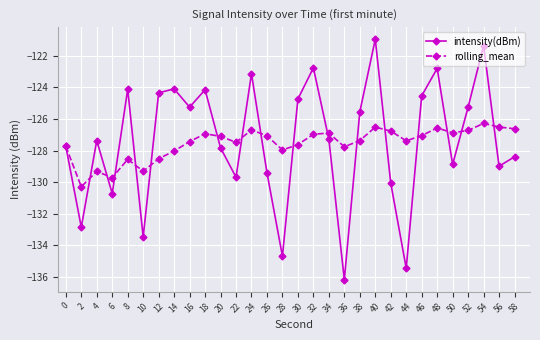

What is the lowest value of the intensity(dBm) series?

-136.2